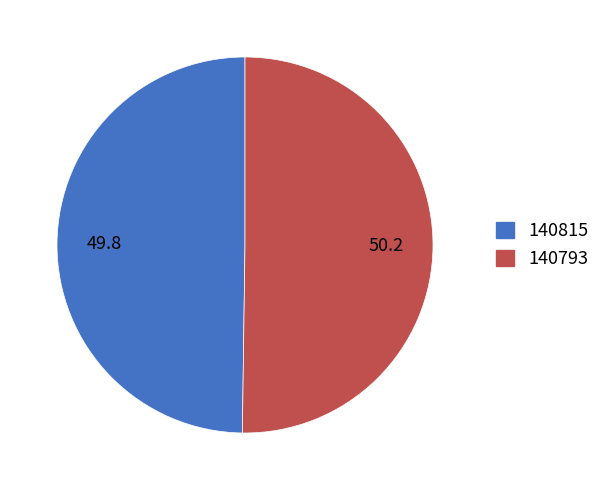

How many slices are in this pie chart?

2